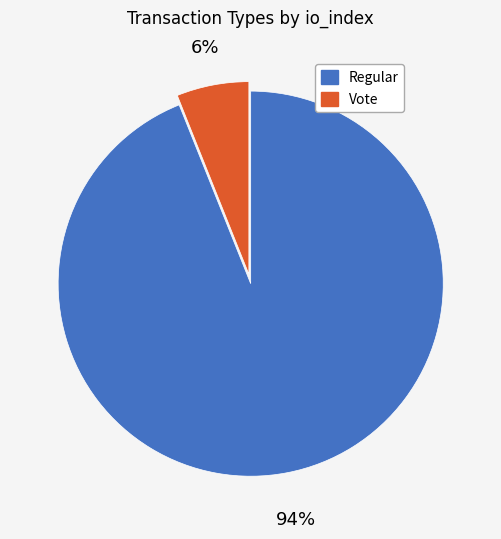

Does any single category account for the majority?

Yes